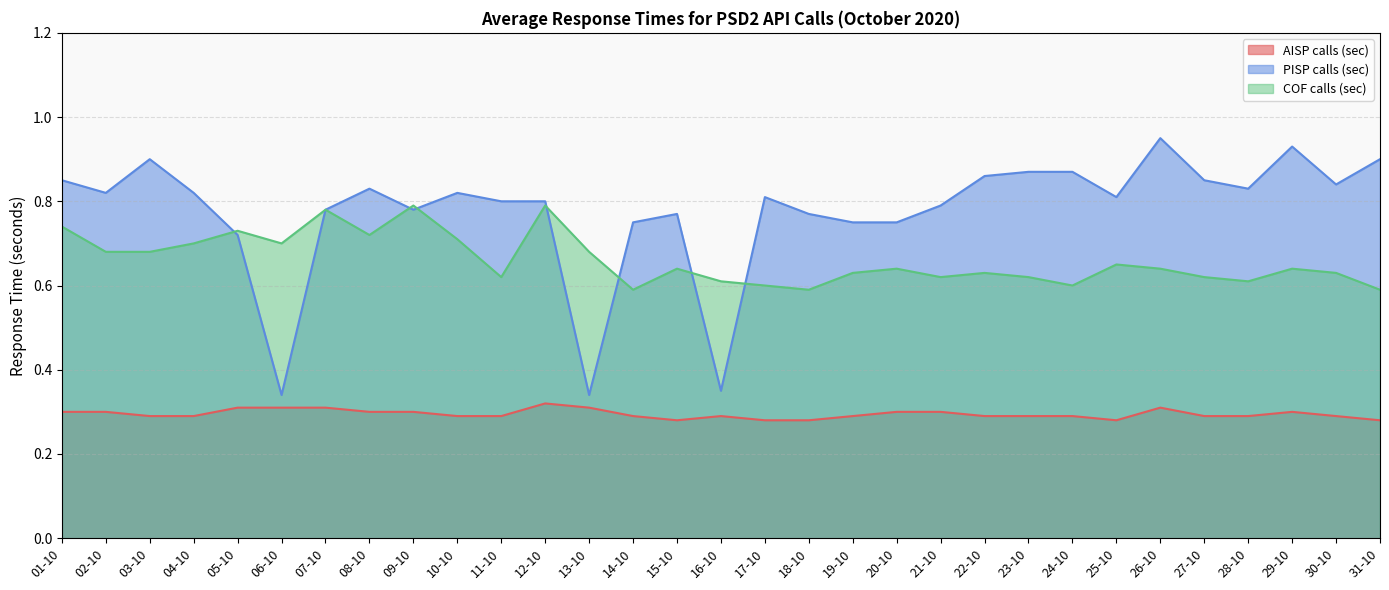

At which label is PISP calls (sec) closest to 0?

06-10